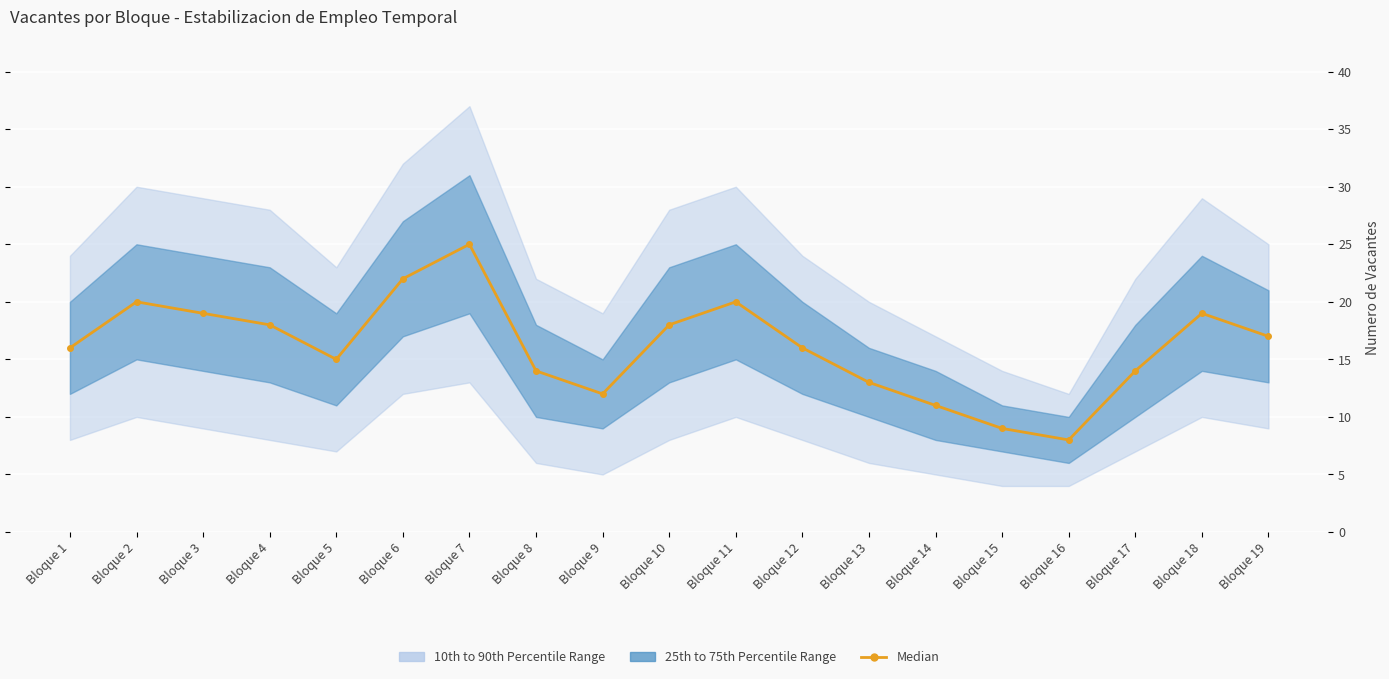

At which label does the data first exceed 16?

Bloque 2